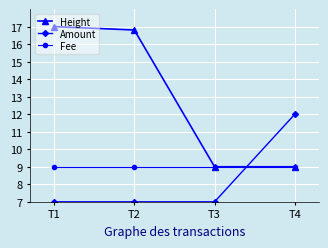

Is the value of Amount at T1 greater than the value of Fee at T2?

No